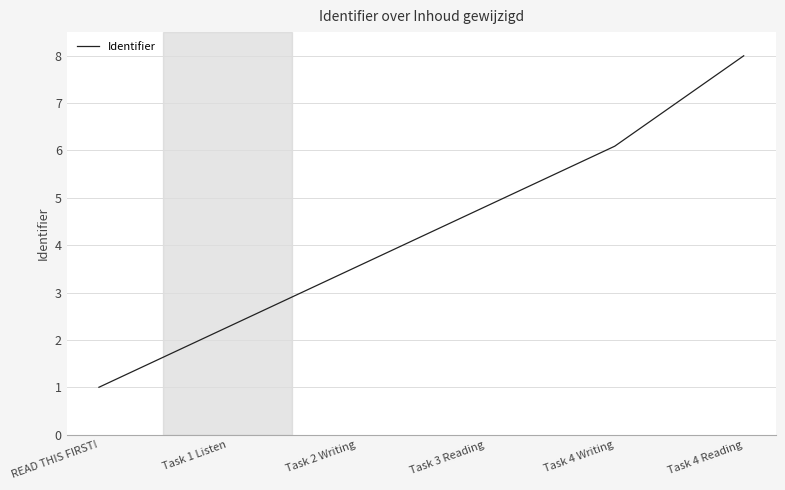

Reading left to right, extract all data points from this chart.

1.0	2.3	3.5	4.8	6.1	8.0